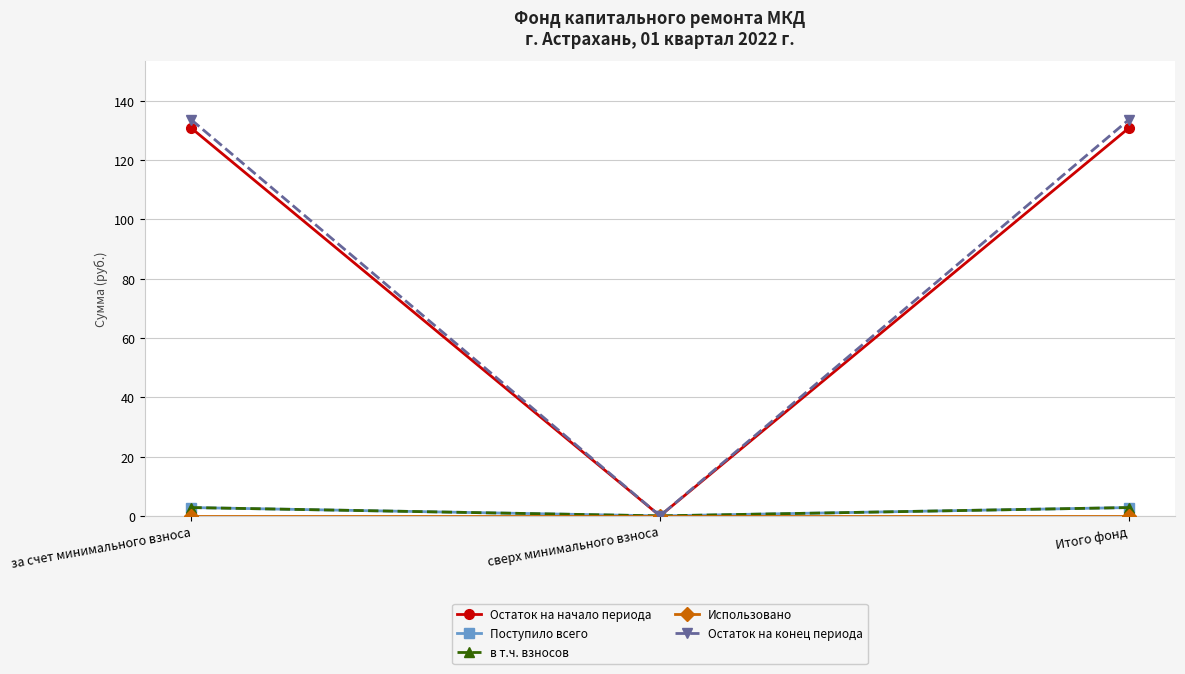

How many lines are shown in the chart?

5